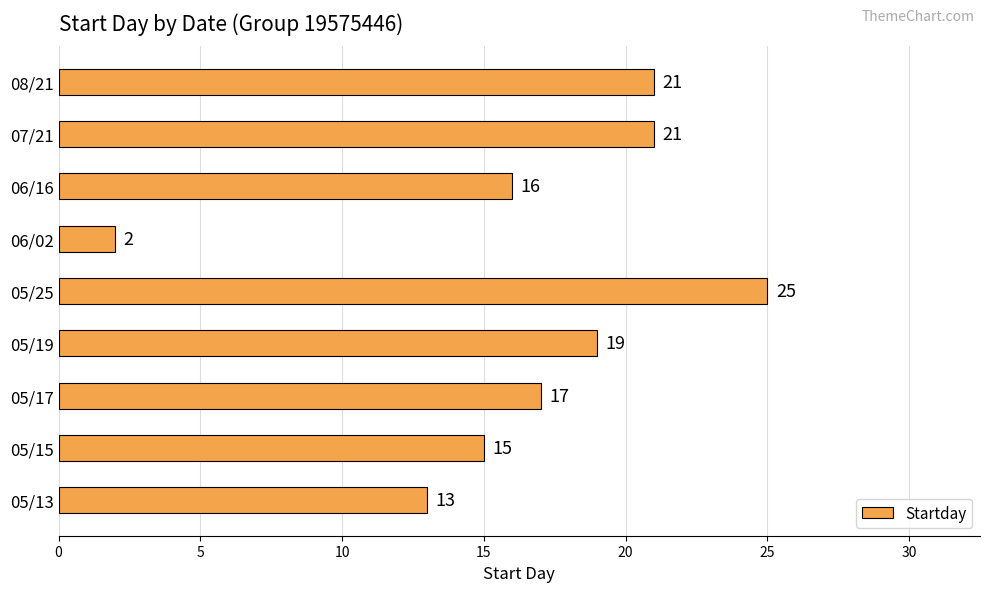

Which label corresponds to the largest value in the chart?

05/25